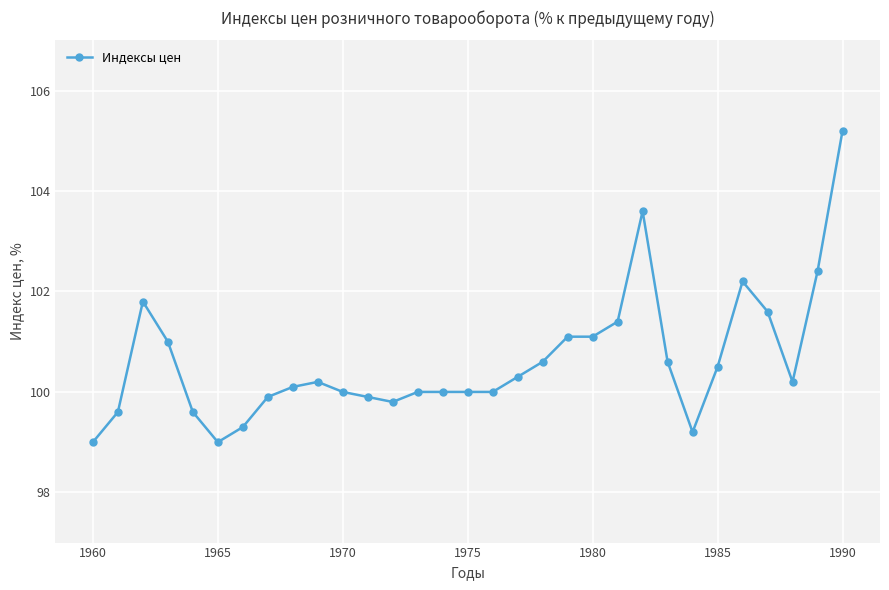

What is the smallest value displayed?

99.0